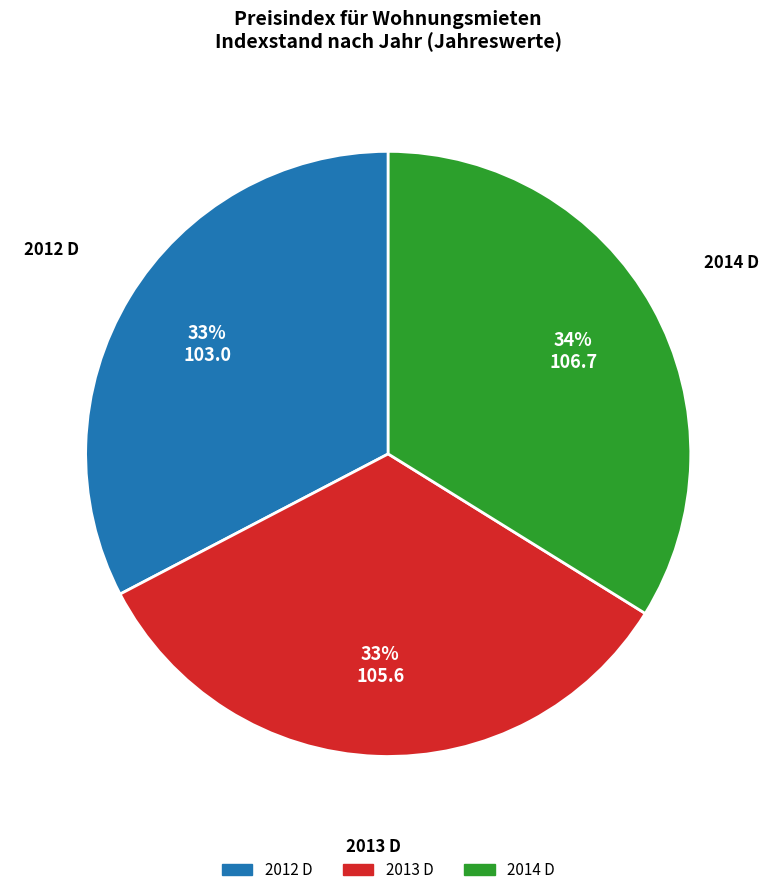

To the nearest percent, what portion does 2012 D represent?

33%